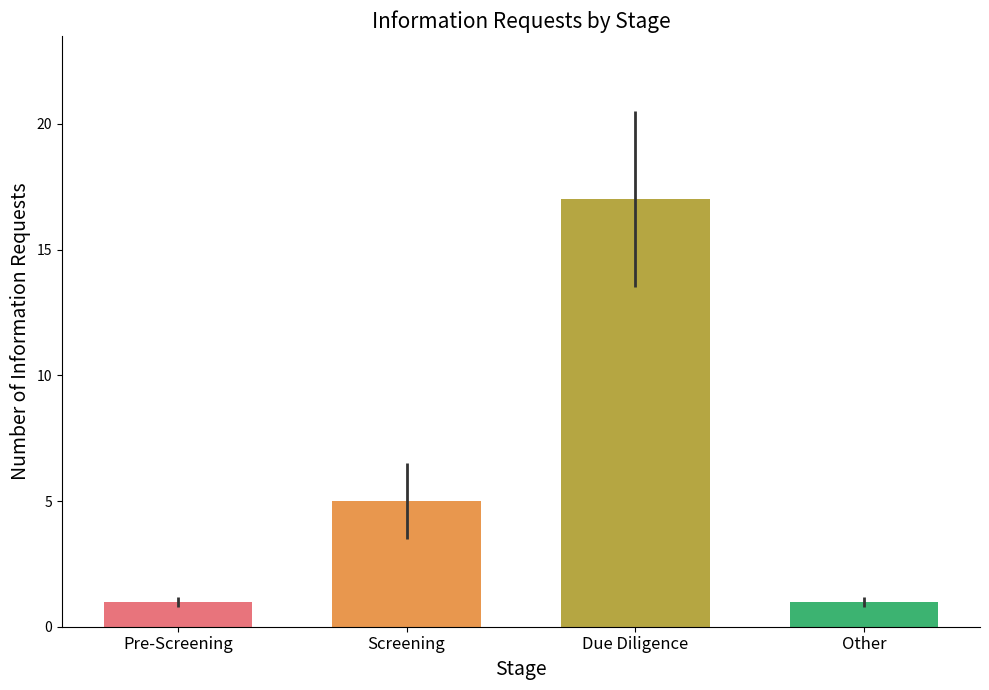

At which label is the value closest to 9?

Screening